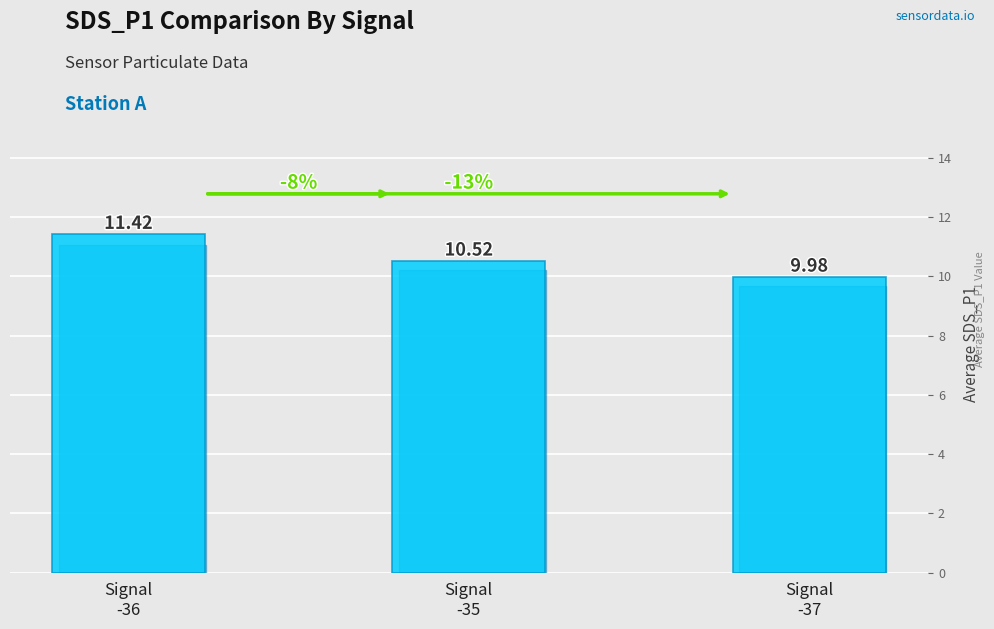

What is the greatest value displayed?

11.4